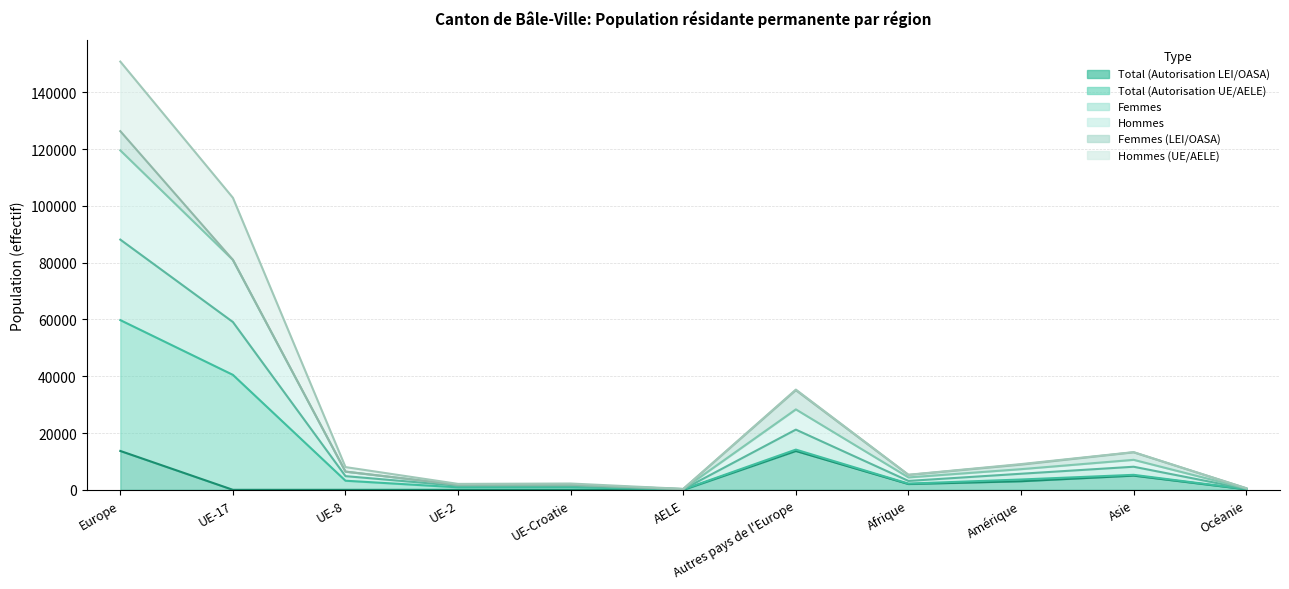

List the labels in order of Total (Autorisation LEI/OASA) value, largest first.

Europe, Autres pays de l'Europe, Asie, Amérique, Afrique, Océanie, UE-17, UE-Croatie, UE-8, UE-2, AELE